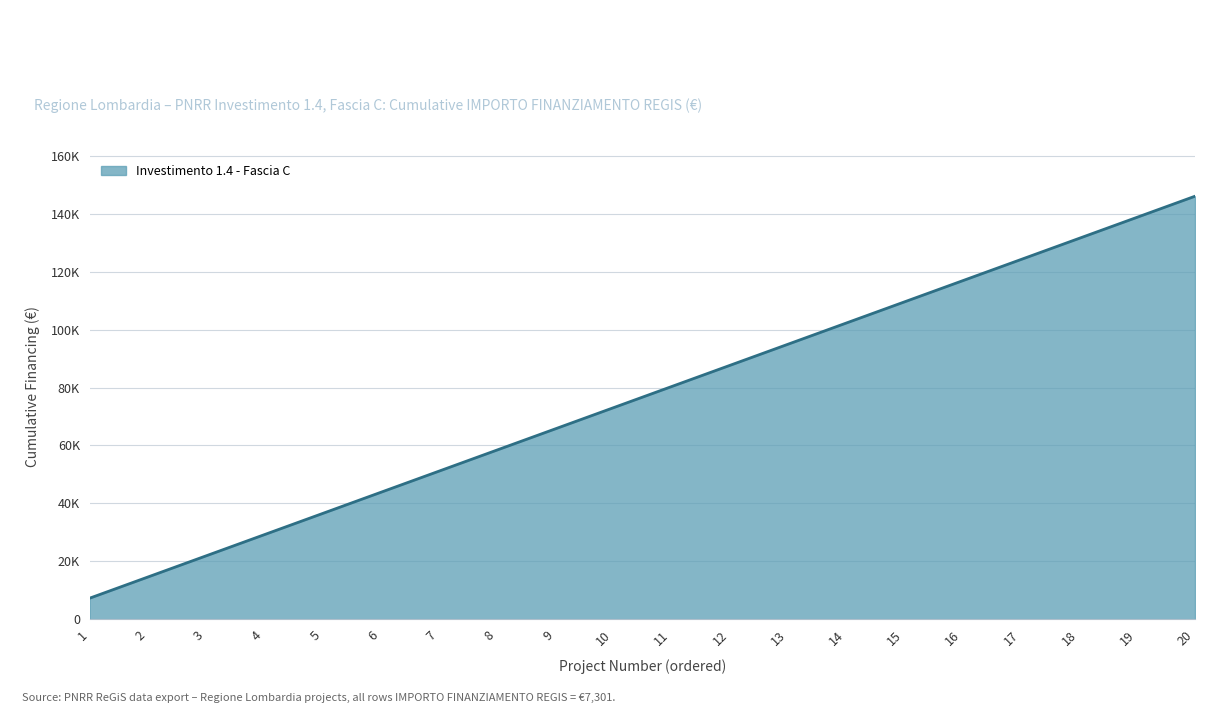

List the labels in order of value, largest first.

20, 19, 18, 17, 16, 15, 14, 13, 12, 11, 10, 9, 8, 7, 6, 5, 4, 3, 2, 1